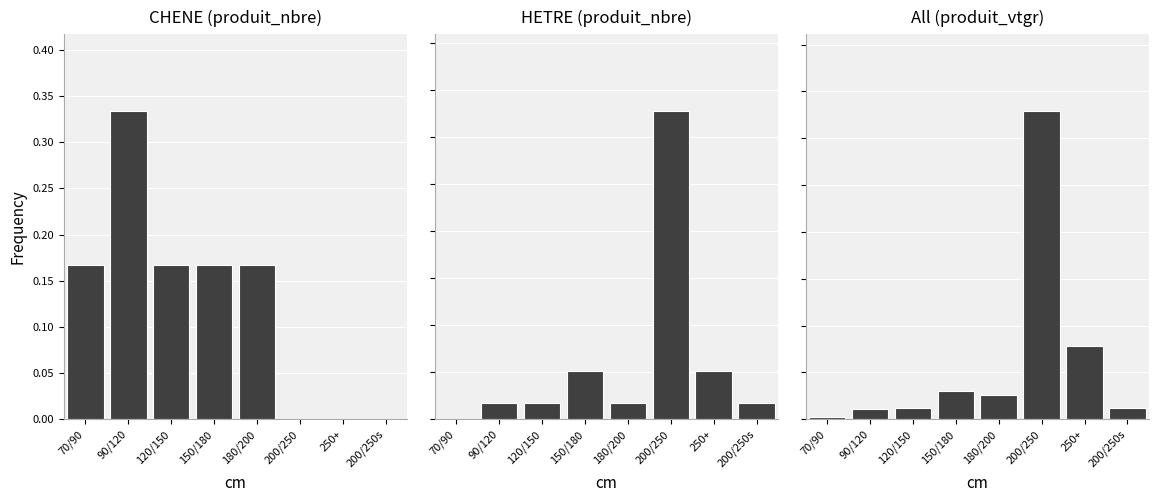

What value does the HETRE (produit_nbre) series have at 150/180?

0.1